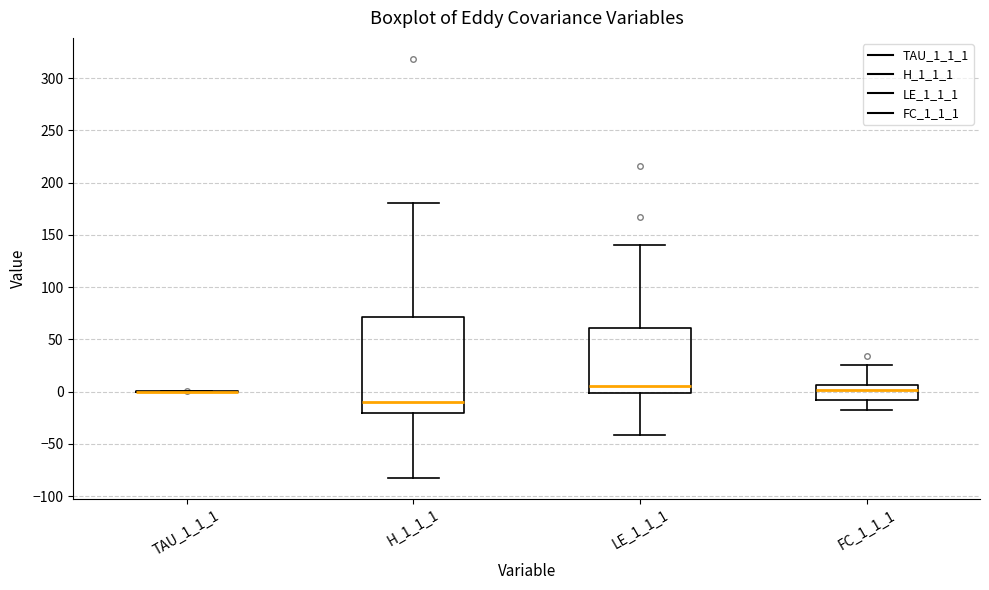

Where does the median line of the box for FC_1_1_1 sit on the y-axis? The values are not printed on the chart, so give them approximately, as read against the axis.

0